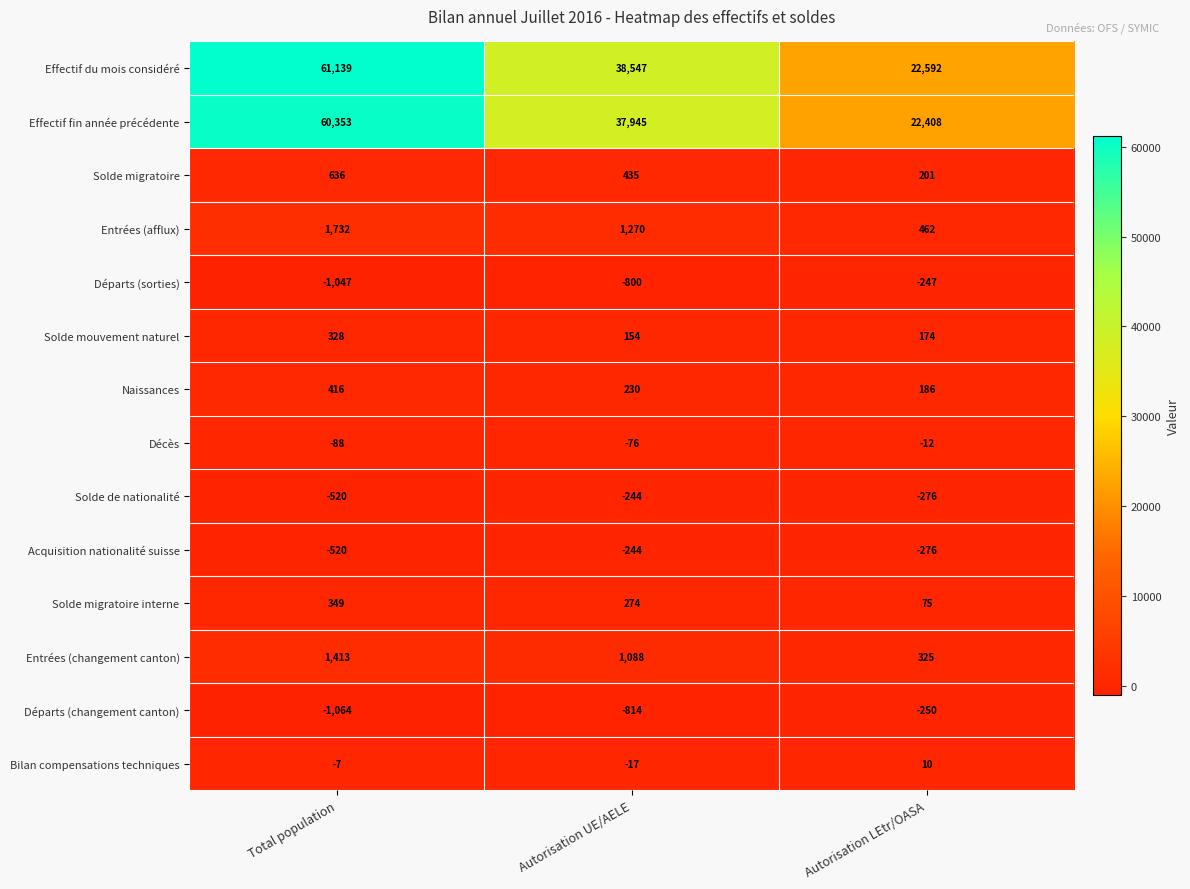

List the labels in order of Bilan compensations techniques value, smallest first.

Autorisation UE/AELE, Total population, Autorisation LEtr/OASA